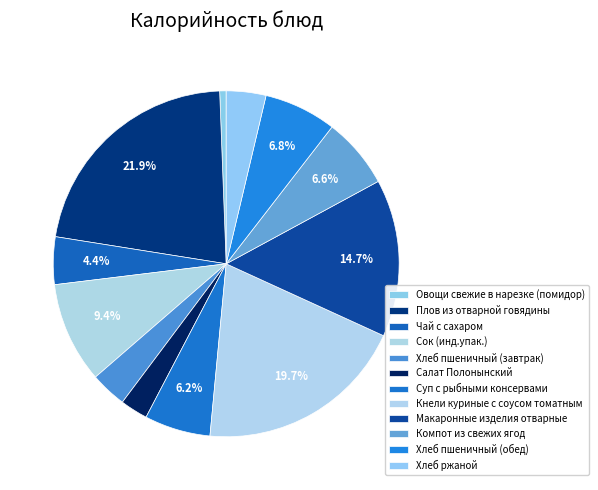

Does Суп с рыбными консервами represent more than half of the total?

No